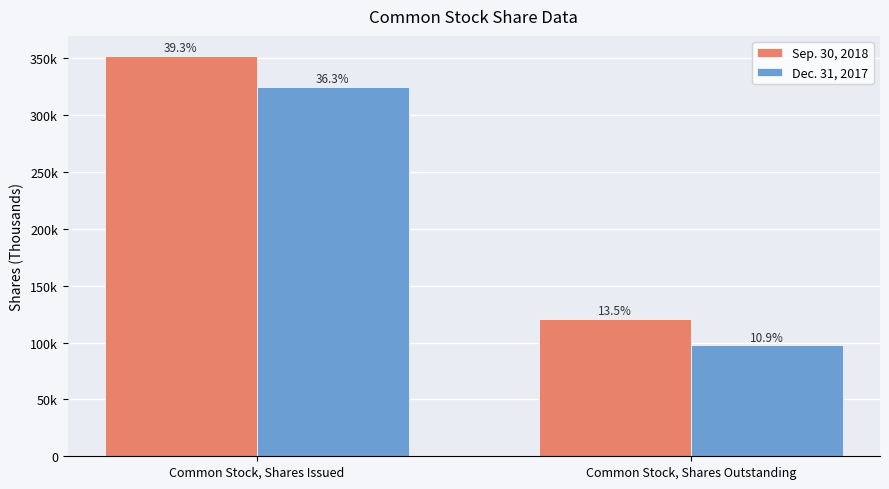

Which series has the widest spread of values?

Sep. 30, 2018